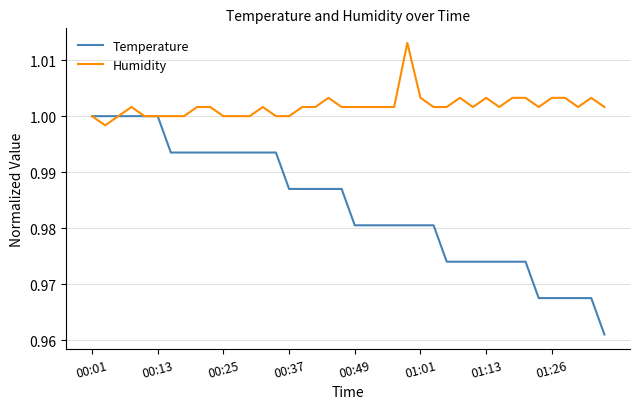

What is the sum of all Temperature values?

39.4